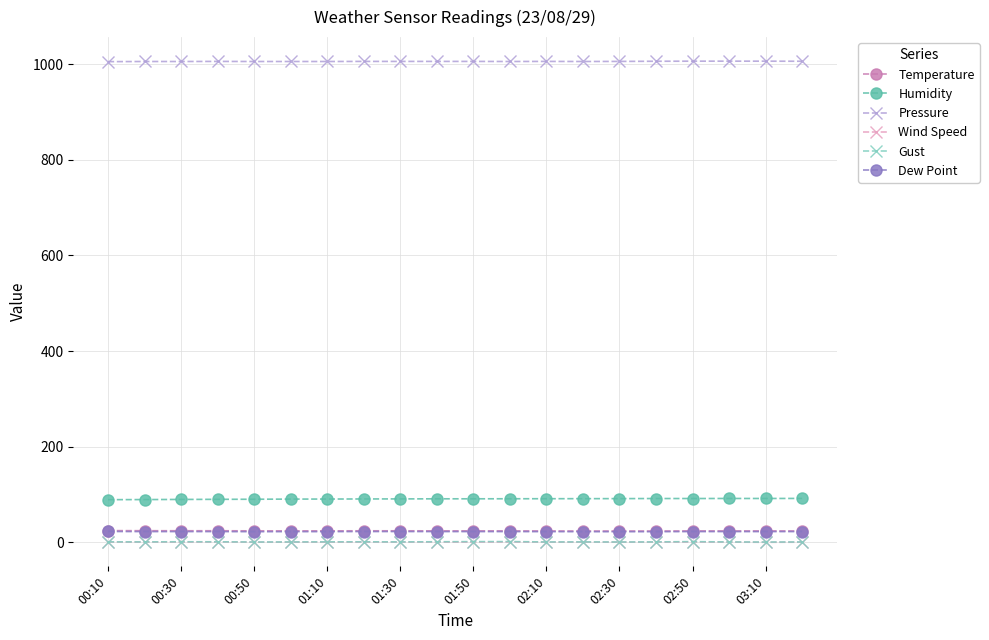

Count the number of data series in this chart.

6